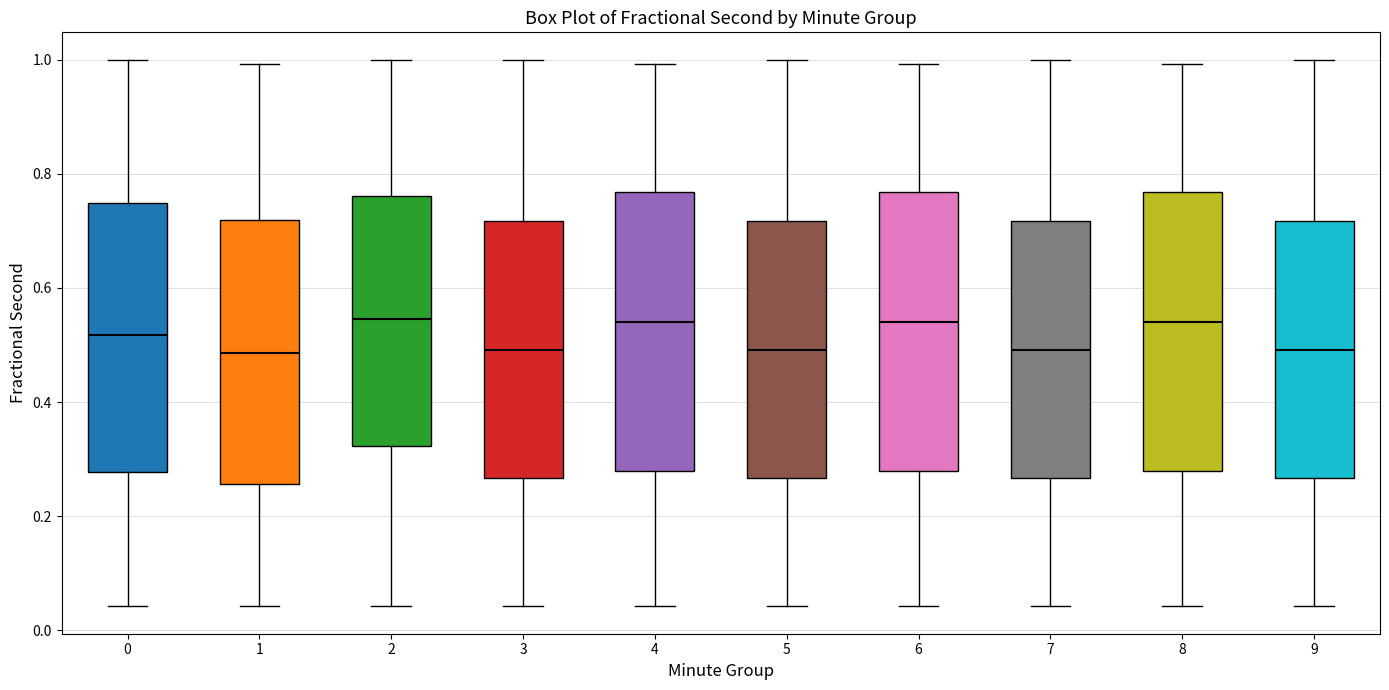

Where is the lower edge of the box at x = 2 on the y-axis? The values are not printed on the chart, so give them approximately, as read against the axis.

0.32